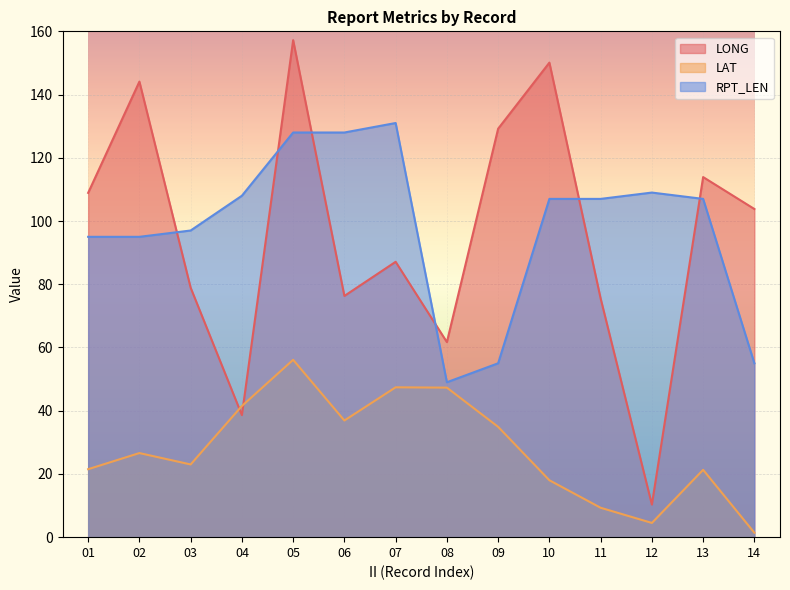

Which series has the widest spread of values?

LONG